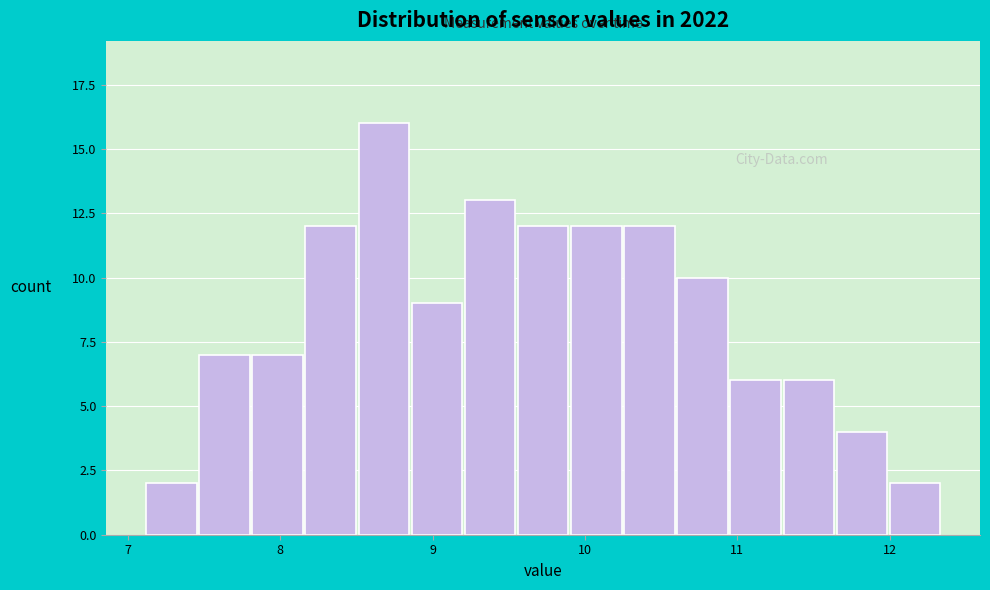

Around what value on the x-axis is the tallest bar? Give the approximate position of its centre, as read against the axis.

8.7